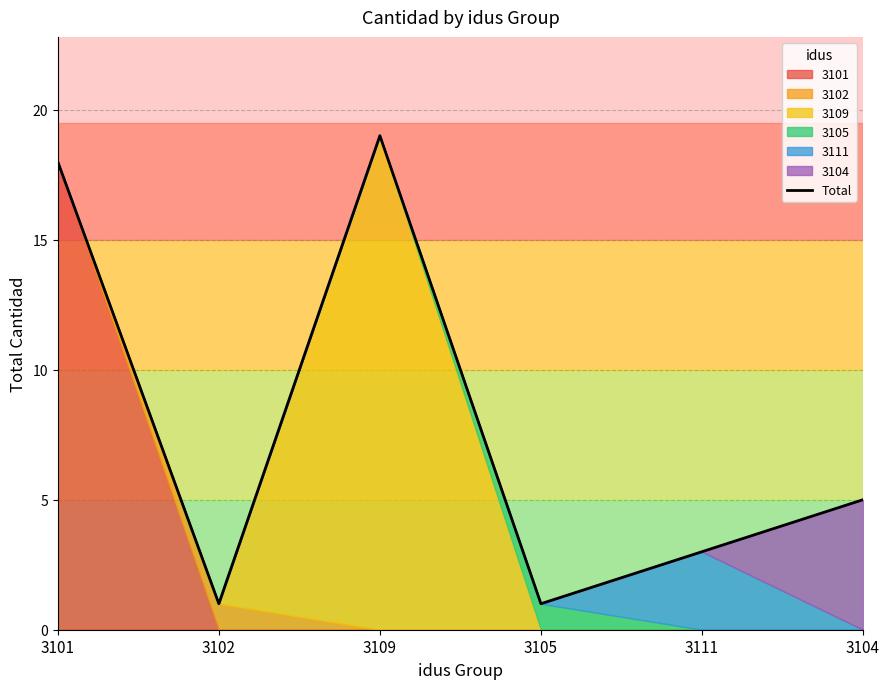

List the labels in order of value, largest first.

3109, 3101, 3104, 3111, 3102, 3105